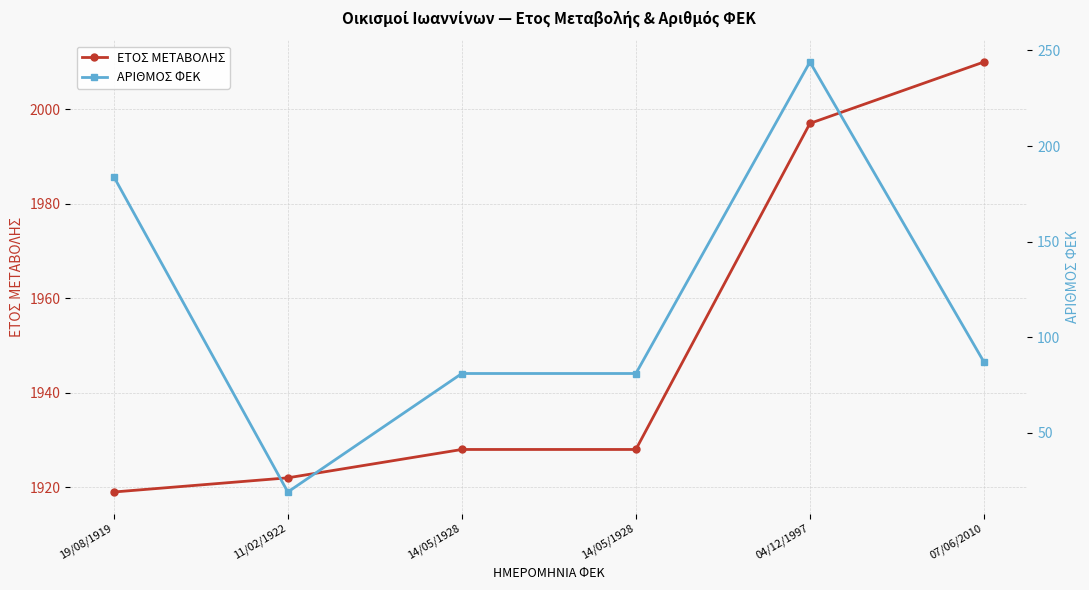

The value of ΑΡΙΘΜΟΣ ΦΕΚ at 04/12/1997 is 158. True or false?

False